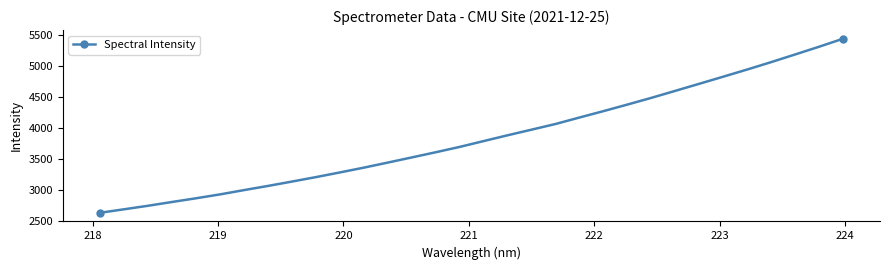

What is the minimum value shown in the chart?

2629.5